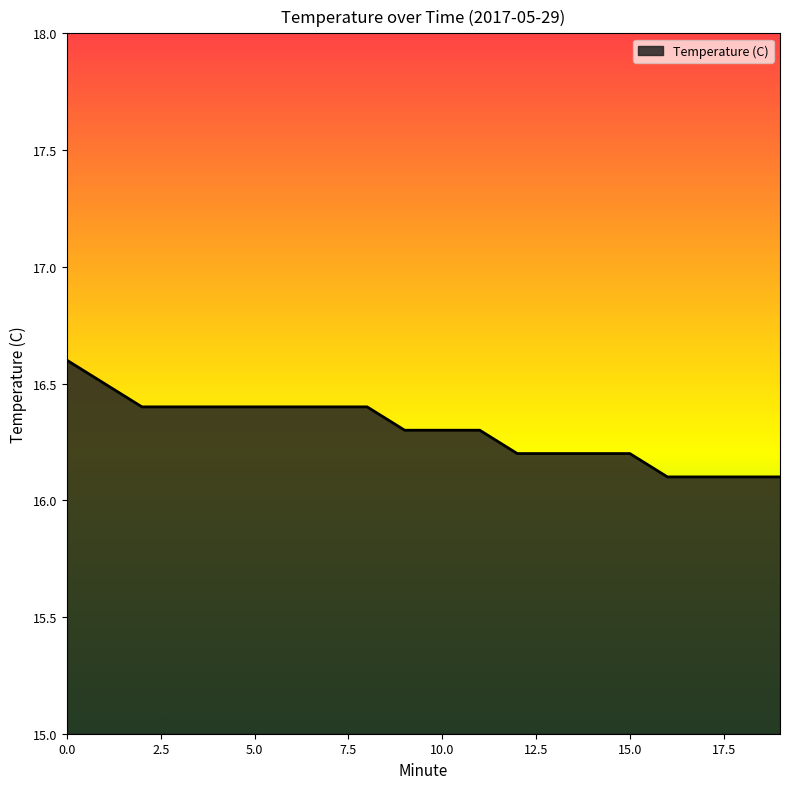

Reading right to left, extract all data points from this chart.

16.1	16.1	16.1	16.1	16.2	16.2	16.2	16.2	16.3	16.3	16.3	16.4	16.4	16.4	16.4	16.4	16.4	16.4	16.5	16.6